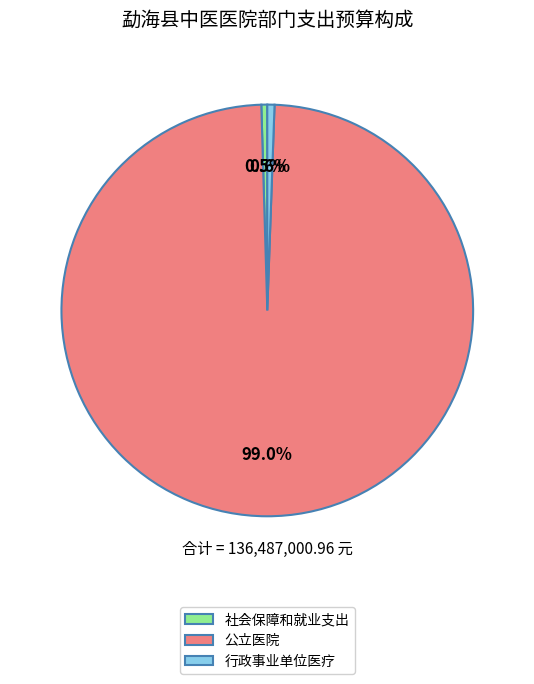

Is there any slice that represents more than half of the pie?

Yes